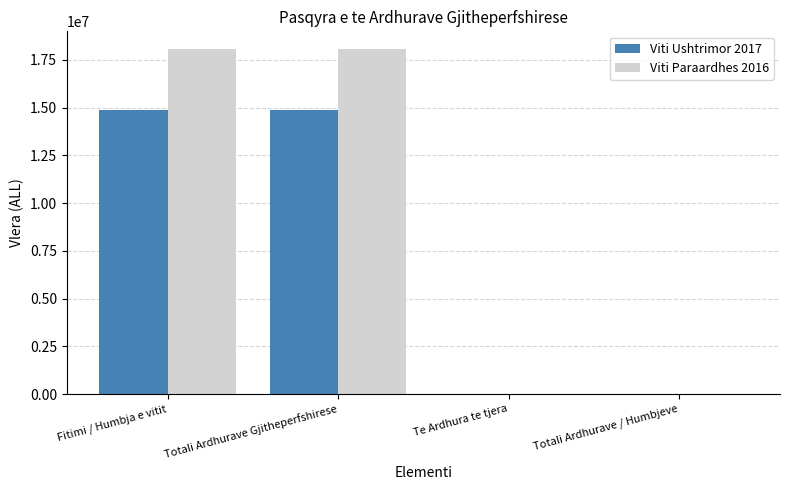

Which series has the largest total across all categories?

Viti Paraardhes 2016